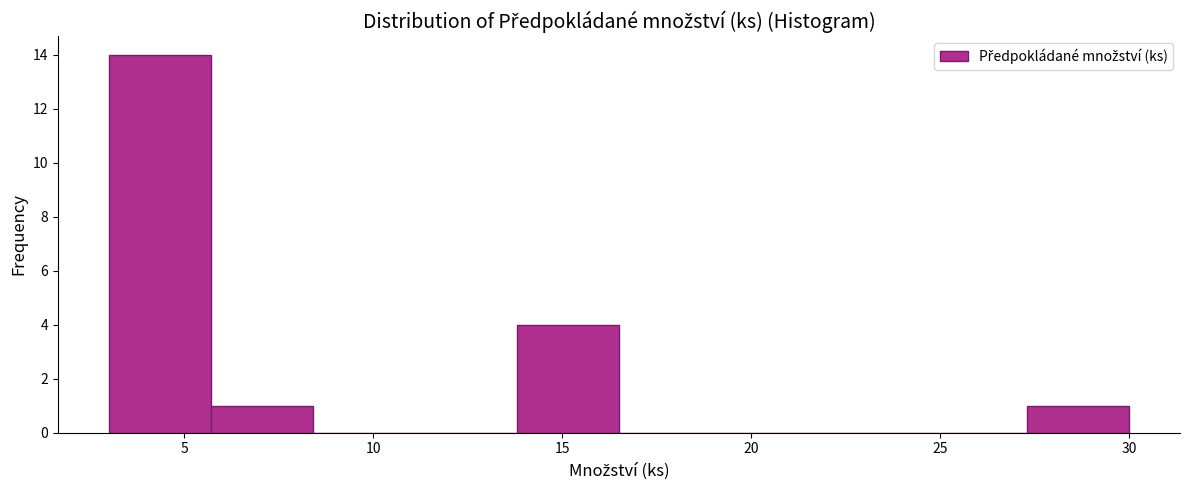

Reading left to right, transcribe this chart: for each bar, give the range it covers on the x-axis and its height. Neither the bar edges nor the heights are printed on the chart, so give them approximately, as read against the axes.

3.0 to 5.7: 14
5.7 to 8.4: 1
8.4 to 11.1: 0
11.1 to 13.8: 0
13.8 to 16.5: 4
16.5 to 19.2: 0
19.2 to 21.9: 0
21.9 to 24.6: 0
24.6 to 27.3: 0
27.3 to 30.0: 1